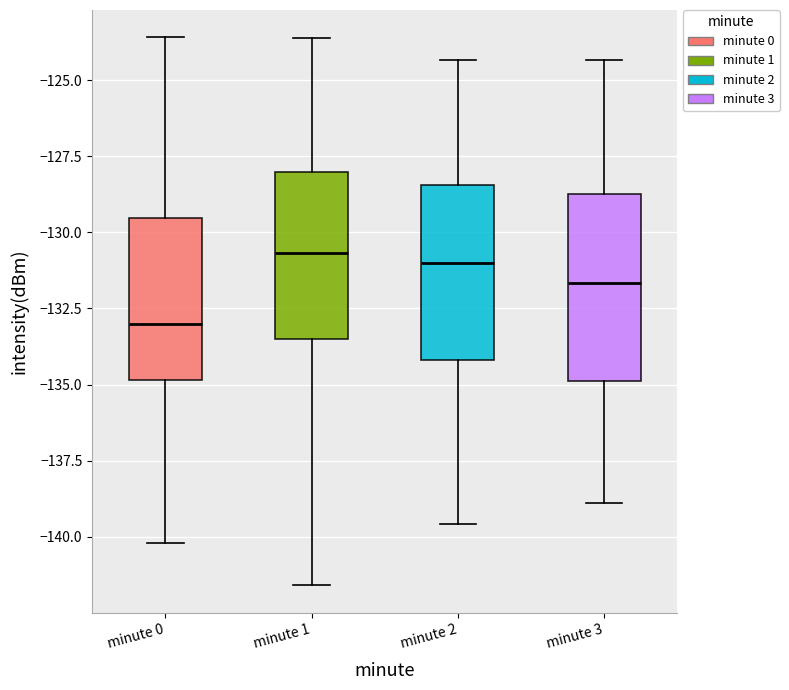

Reading left to right, transcribe this box plot: for each box, give where its median line is, the range the box spans, and where its two whiskers end, as read against the y-axis. The values are not printed on the chart, so give them approximately, as read against the axis.

minute 0: median -133.0, box -135.0 to -129.5, whiskers -140.0 to -123.5
minute 1: median -130.5, box -133.5 to -128.0, whiskers -141.5 to -123.5
minute 2: median -131.0, box -134.0 to -128.5, whiskers -139.5 to -124.5
minute 3: median -131.5, box -135.0 to -128.5, whiskers -139.0 to -124.5